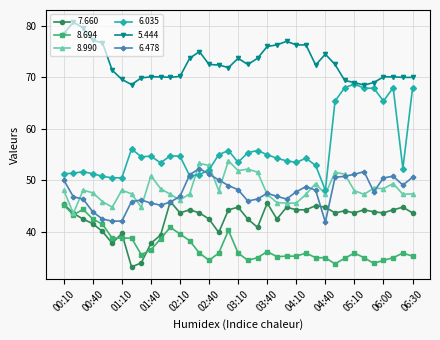

Which series has the widest spread of values?

6.035